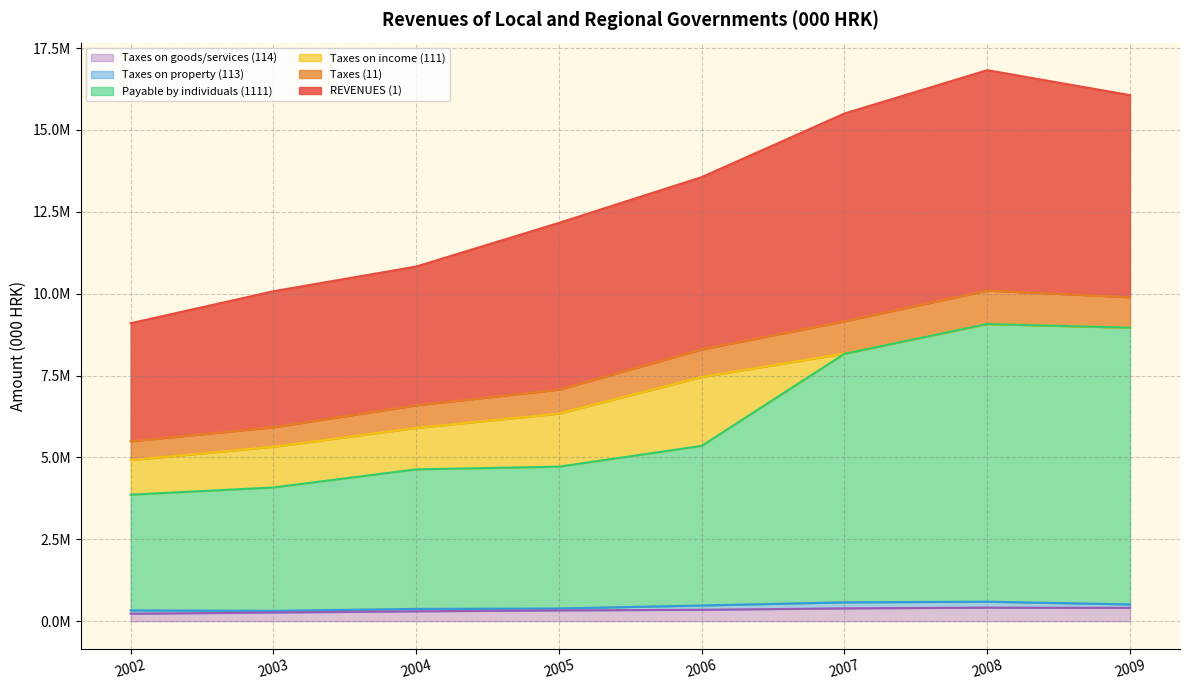

Is it true that Taxes on goods/services (114) equals 312291.6 at 2002?

False